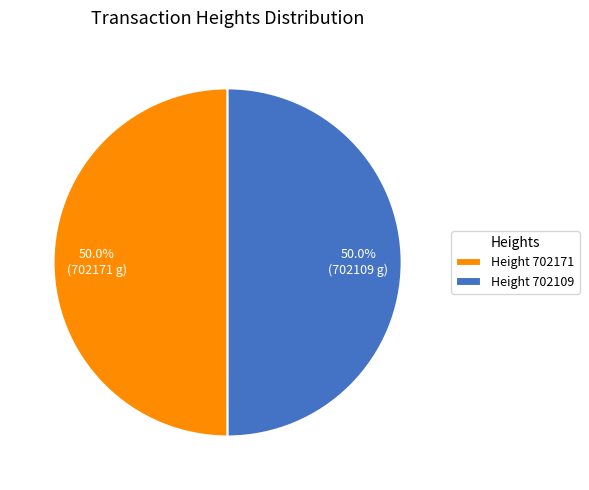

Do Height 702171 and Height 702109 together represent more than half of the pie?

Yes